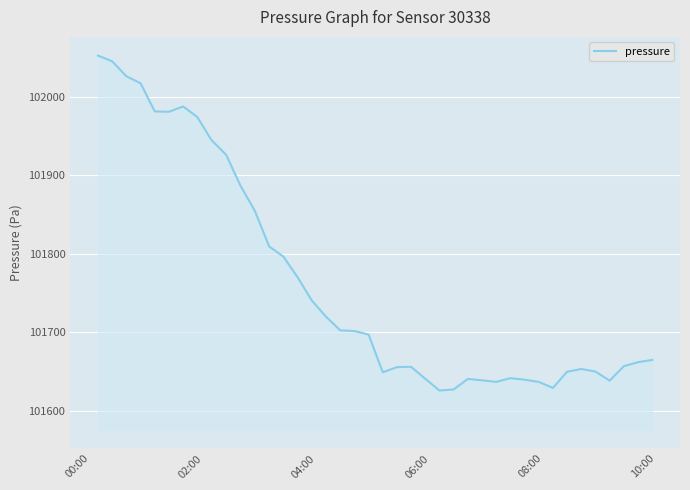

What is the greatest value displayed?

102052.8